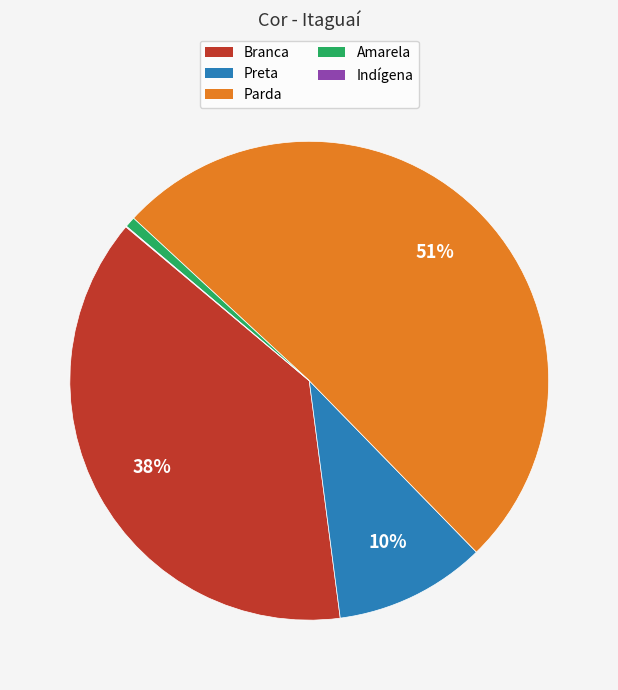

Which has a higher value, Branca or Preta?

Branca